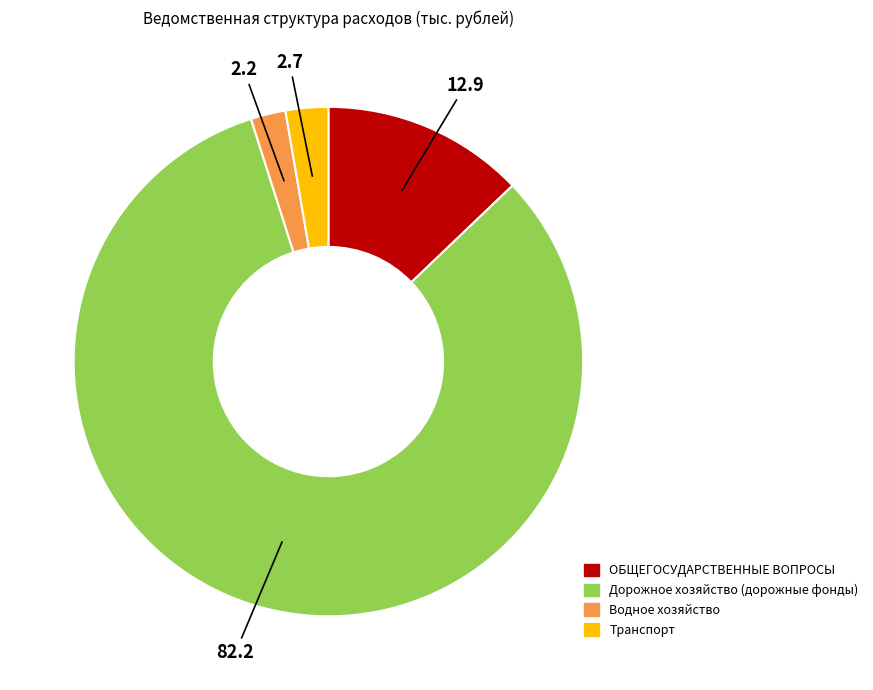

Is there a majority slice in this chart?

Yes